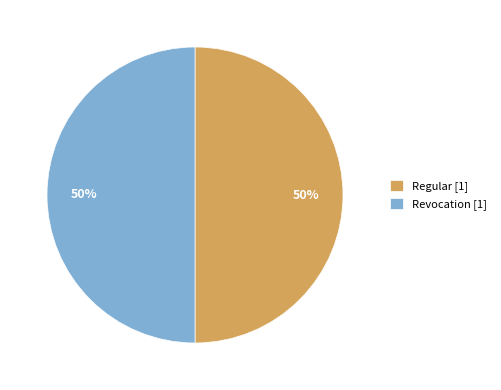

To the nearest percent, what is the average slice percentage?

50%